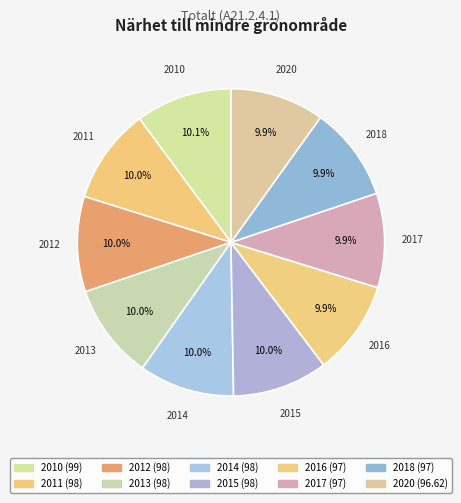

What is the ratio of the value at 2015 to the value at 2014?

1.0